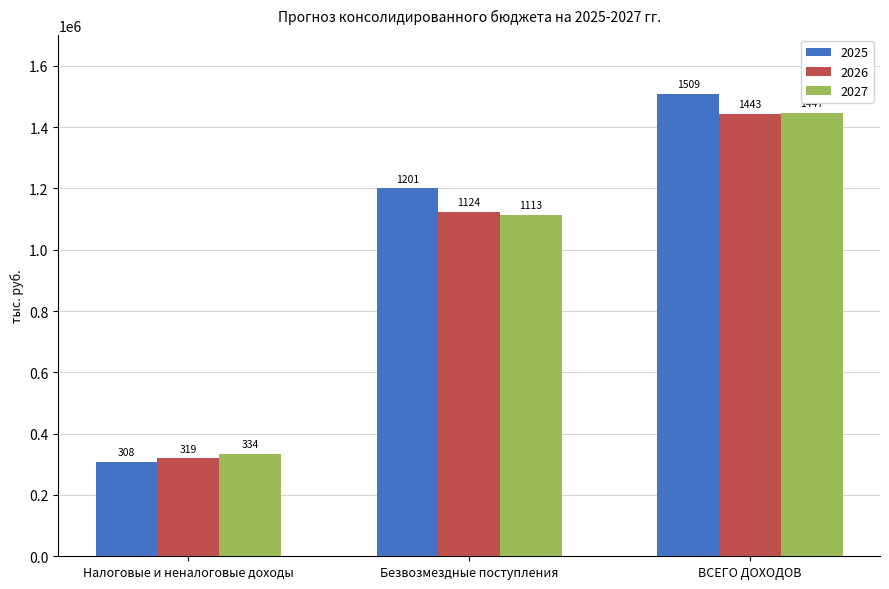

What are all the series names shown in the legend?

2025, 2026, 2027